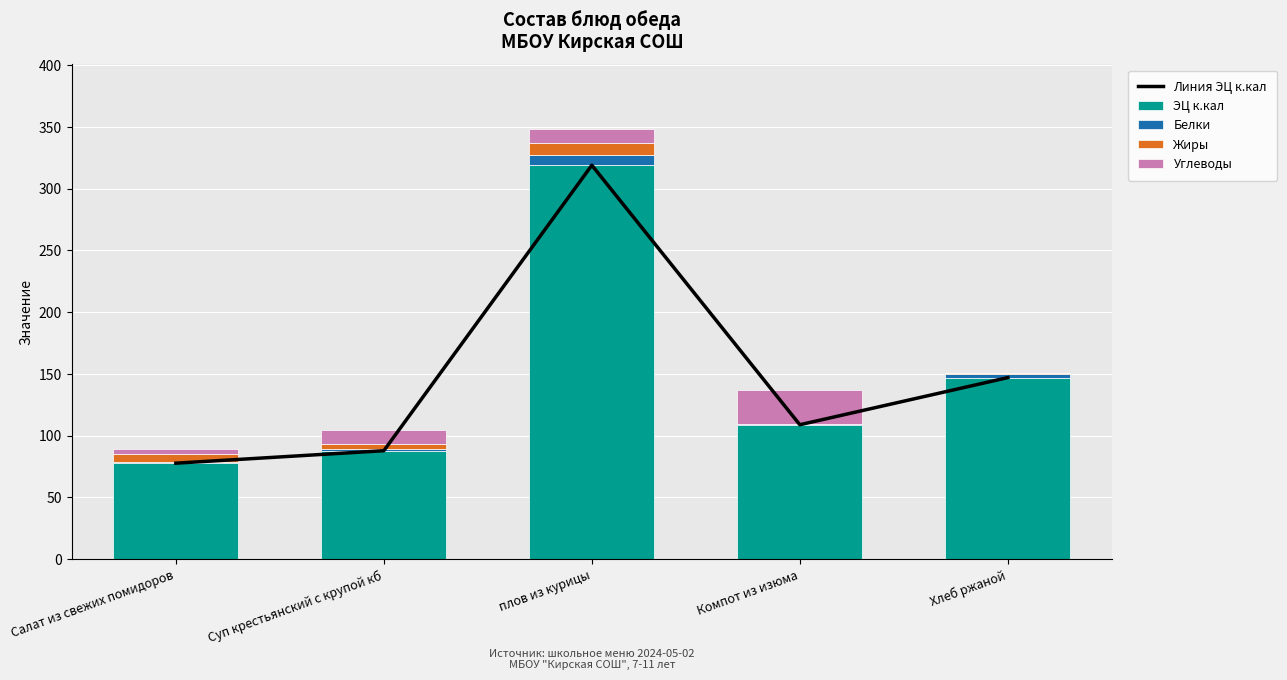

What is the maximum value for ЭЦ к.кал?

319.0